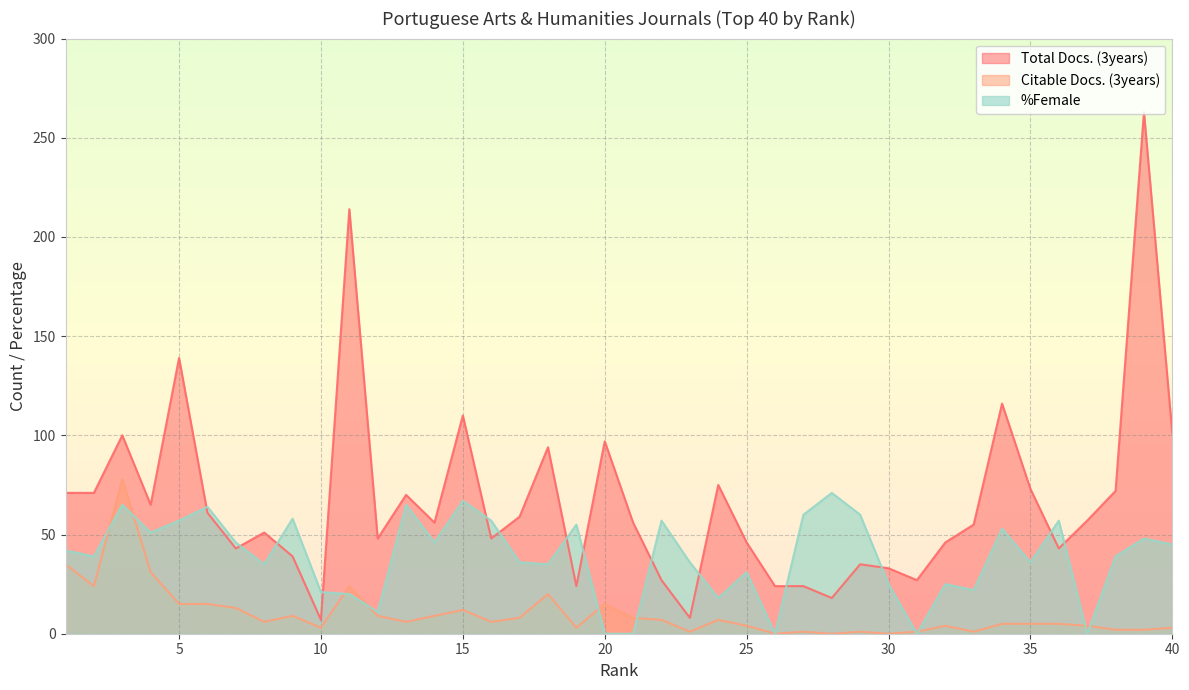

What is the sum of the Total Docs. (3years) values at 17 and 33?

114